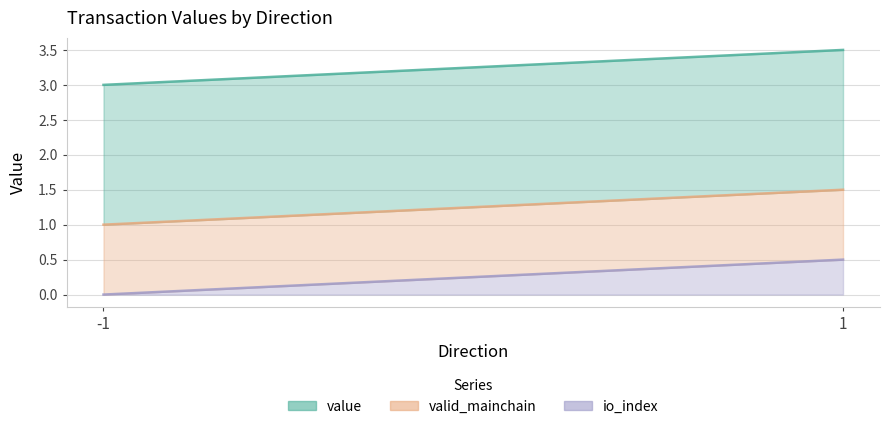

What is the total value across all series at -1?

3.0